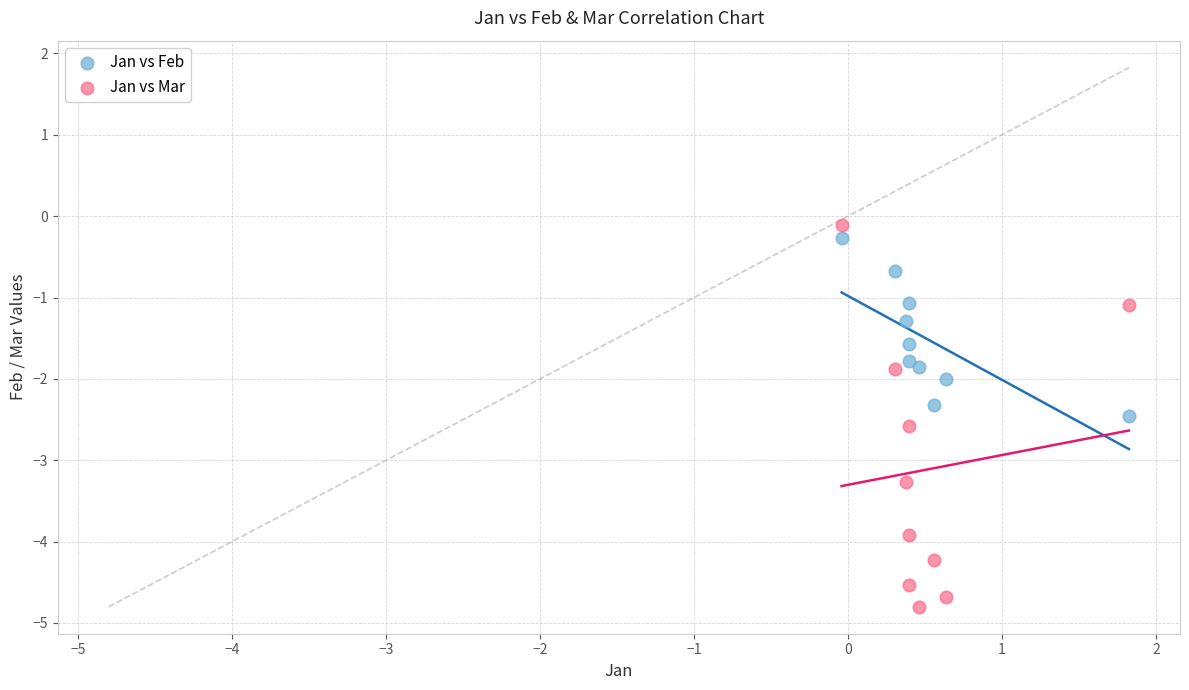

Which series reaches the minimum Y coordinate?

Jan vs Mar